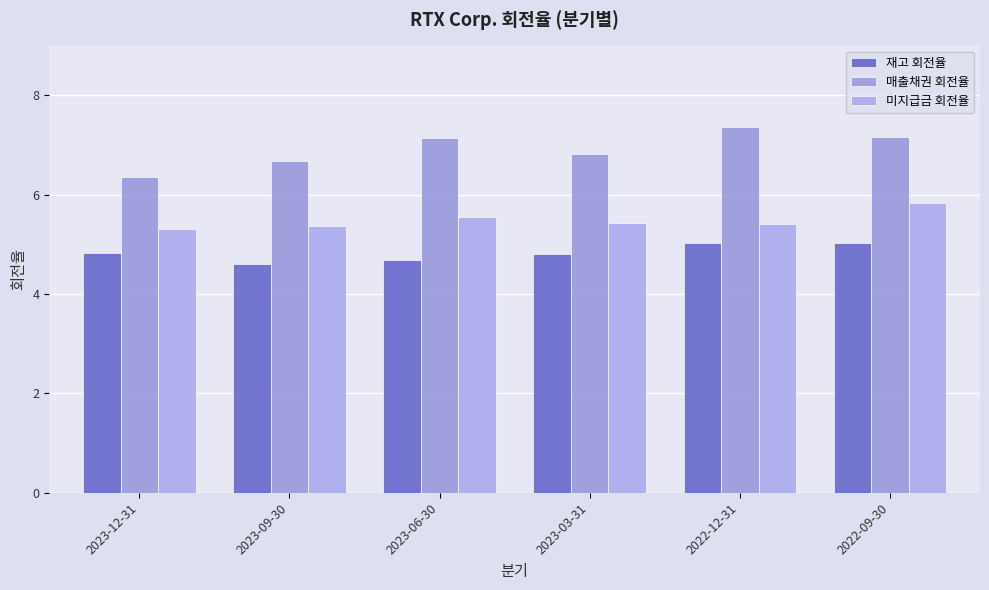

True or false: 매출채권 회전율 has a value of 12.3 at 2022-09-30.

False